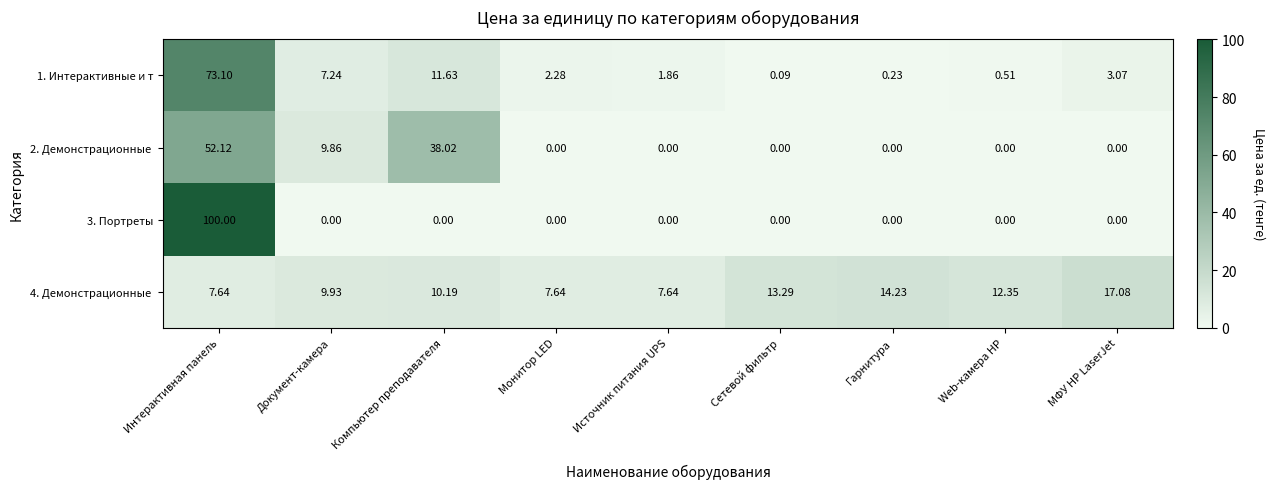

List the labels in order of 1. Интерактивные и т value, smallest first.

Сетевой фильтр, Гарнитура, Web-камера HP, Источник питания UPS, Монитор LED, МФУ HP LaserJet, Документ-камера, Компьютер преподавателя, Интерактивная панель